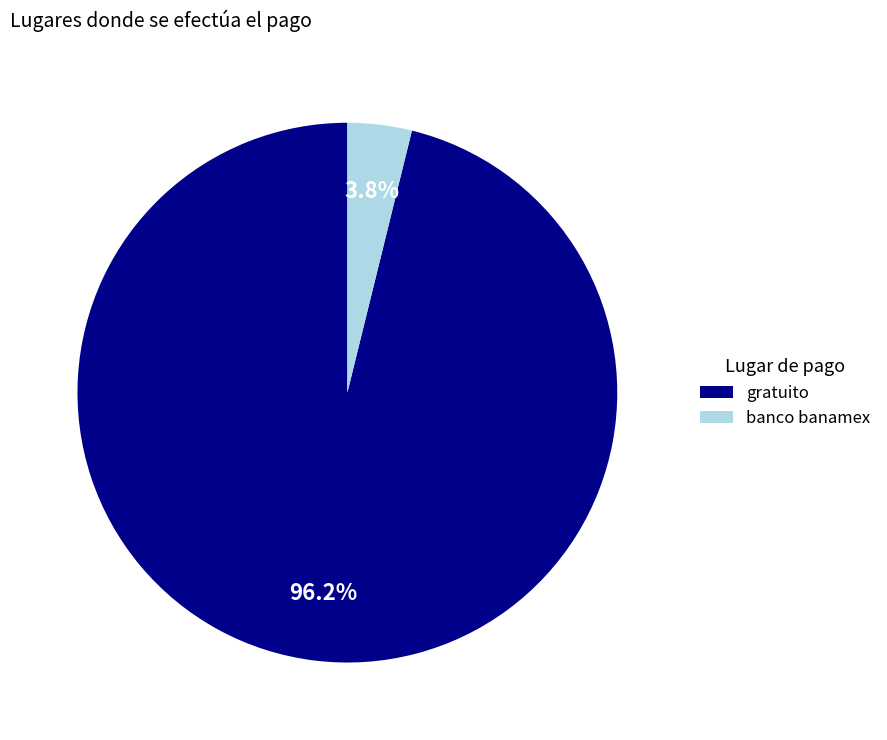

Rank the categories by value from lowest to highest.

banco banamex, gratuito